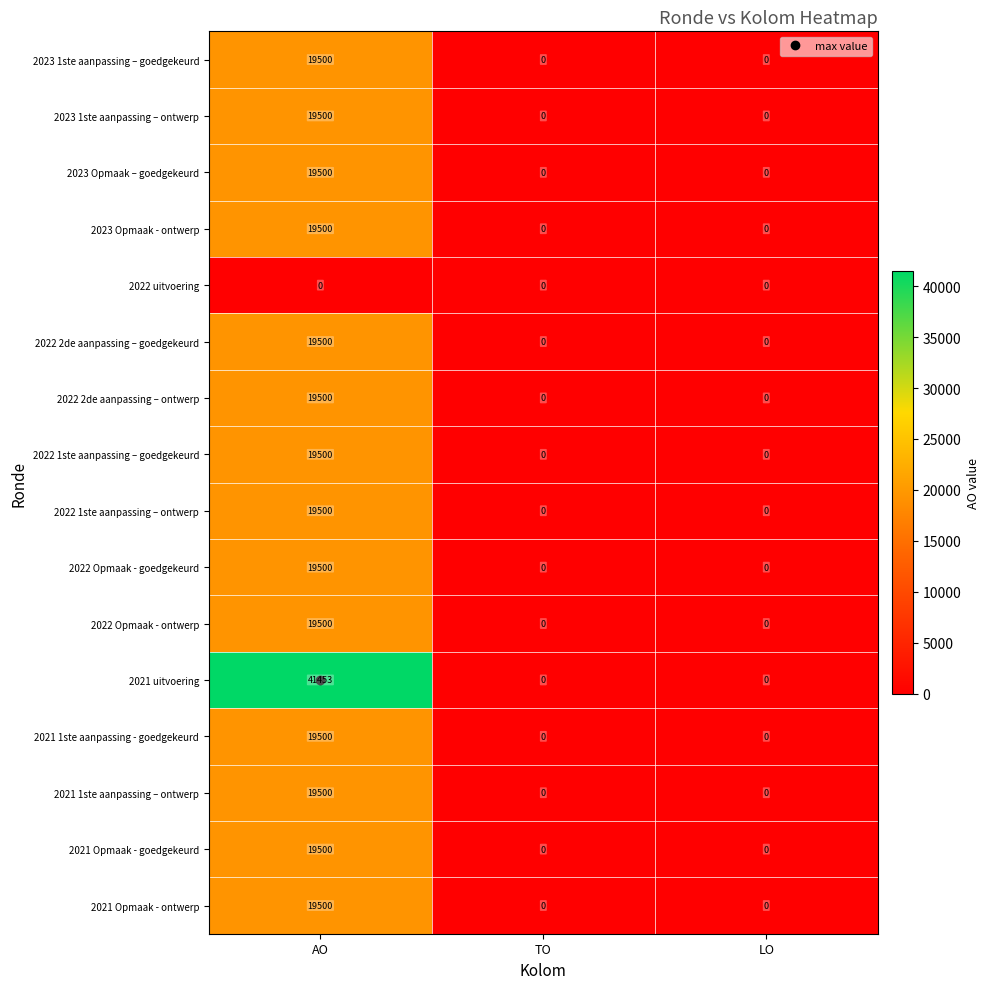

Which series has the widest spread of values?

2021 uitvoering